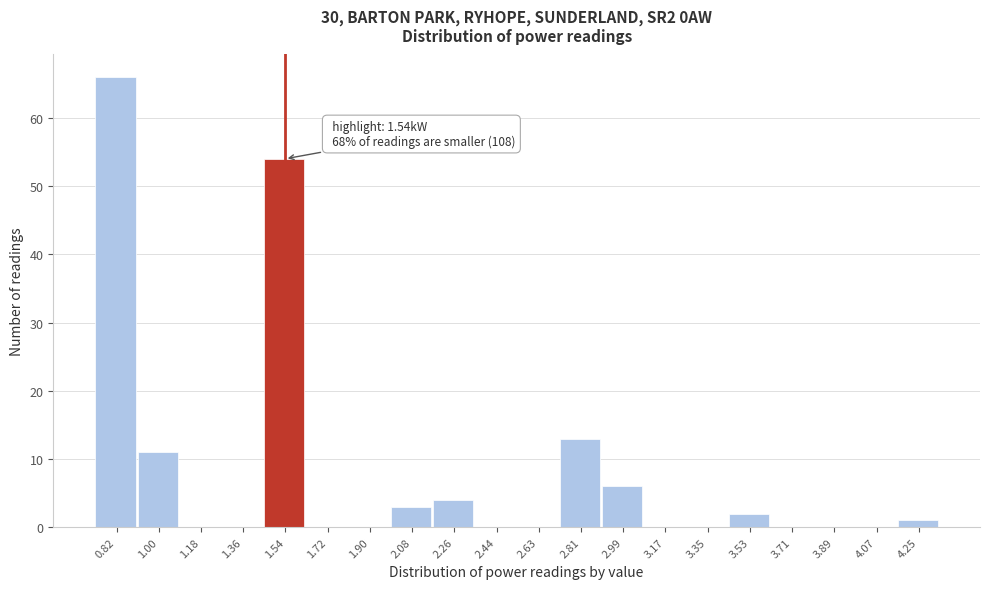

Over which range of the x-axis is the bar tallest?

0.74 to 0.92